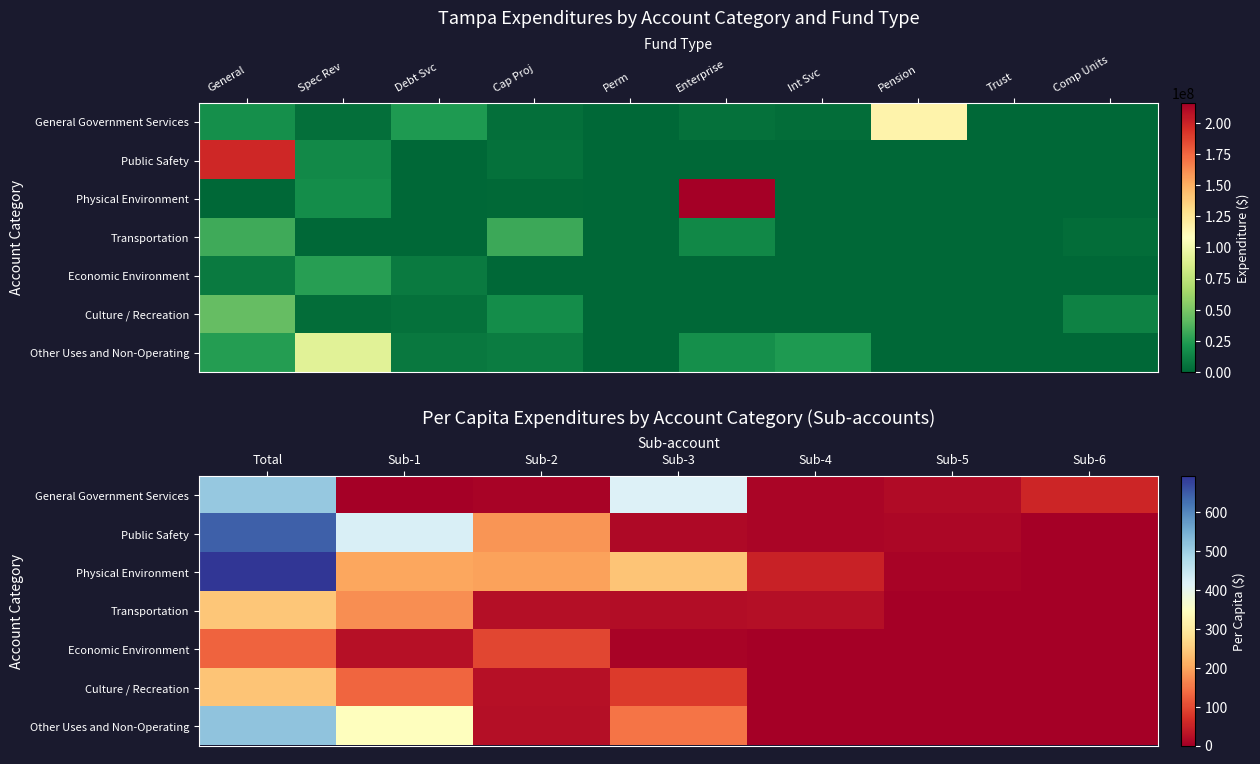

Is it true that Economic Environment equals 157.2 at Sub-2?

False